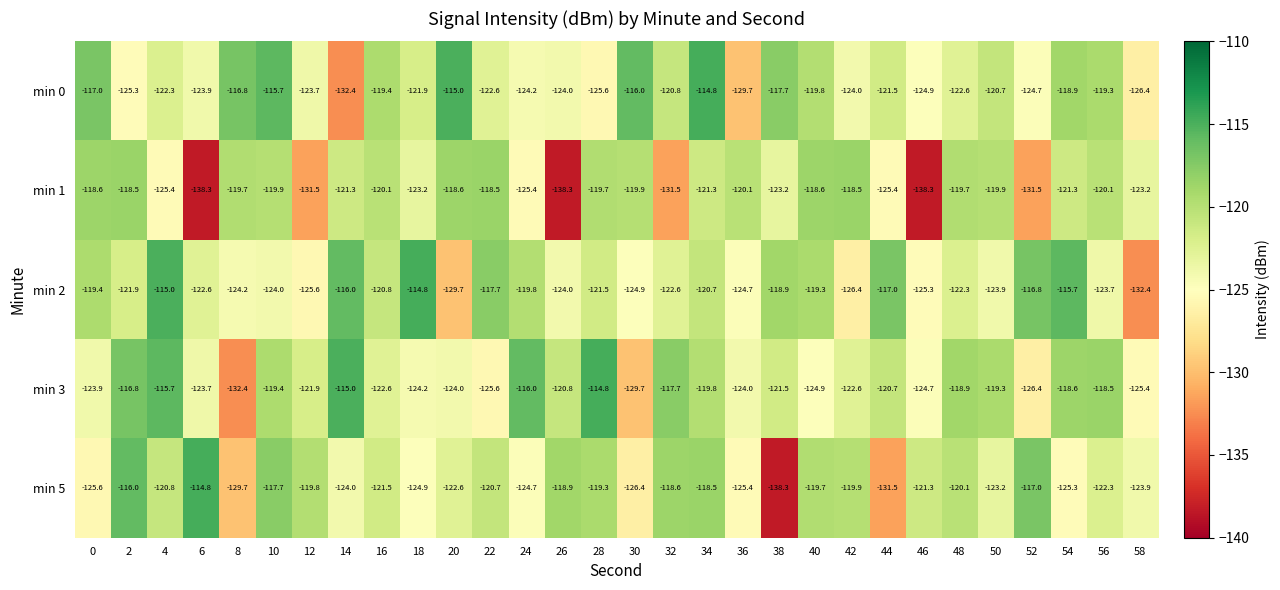

The value of min 3 at 0 is -123.9. True or false?

True